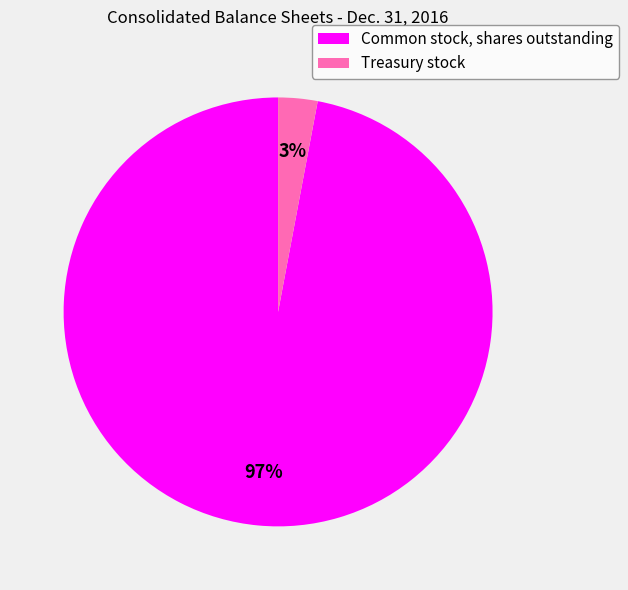

Is it true that Common stock, shares outstanding is 97% of the pie?

True